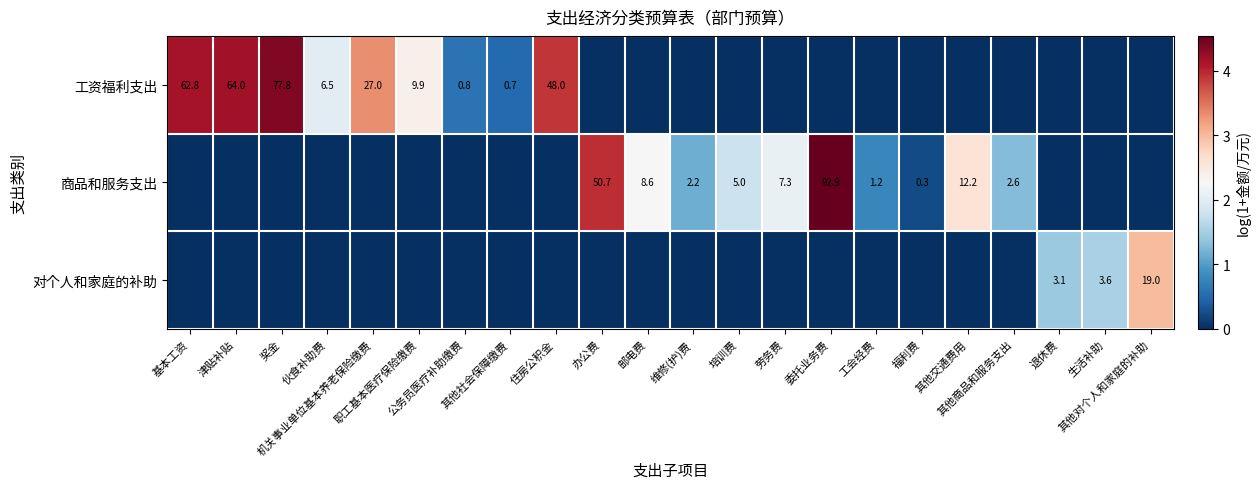

Which series has the largest total across all categories?

工资福利支出